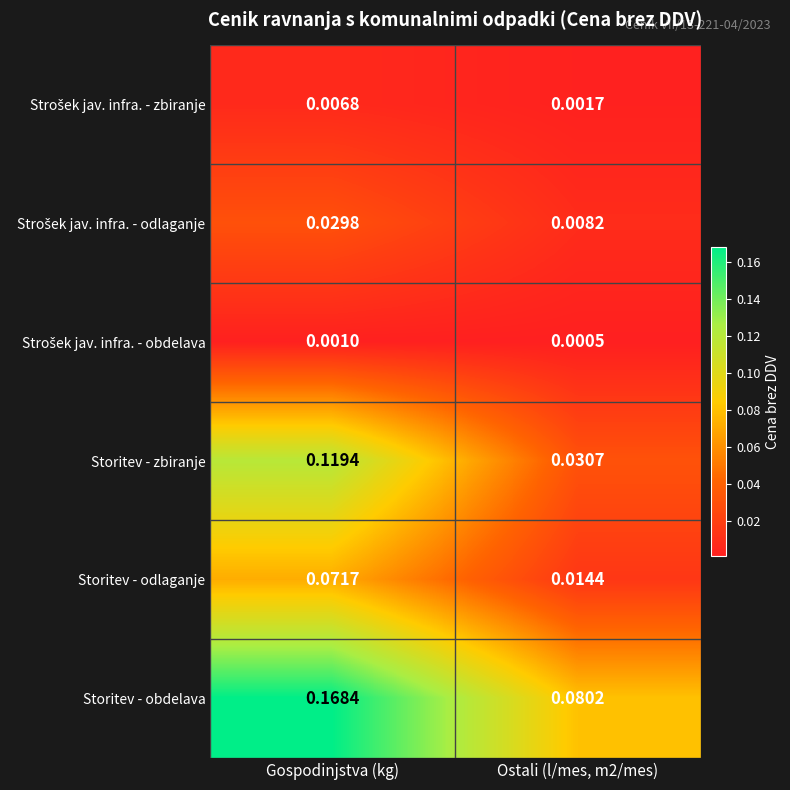

At which category does the chart reach its peak across all series?

Gospodinjstva (kg)